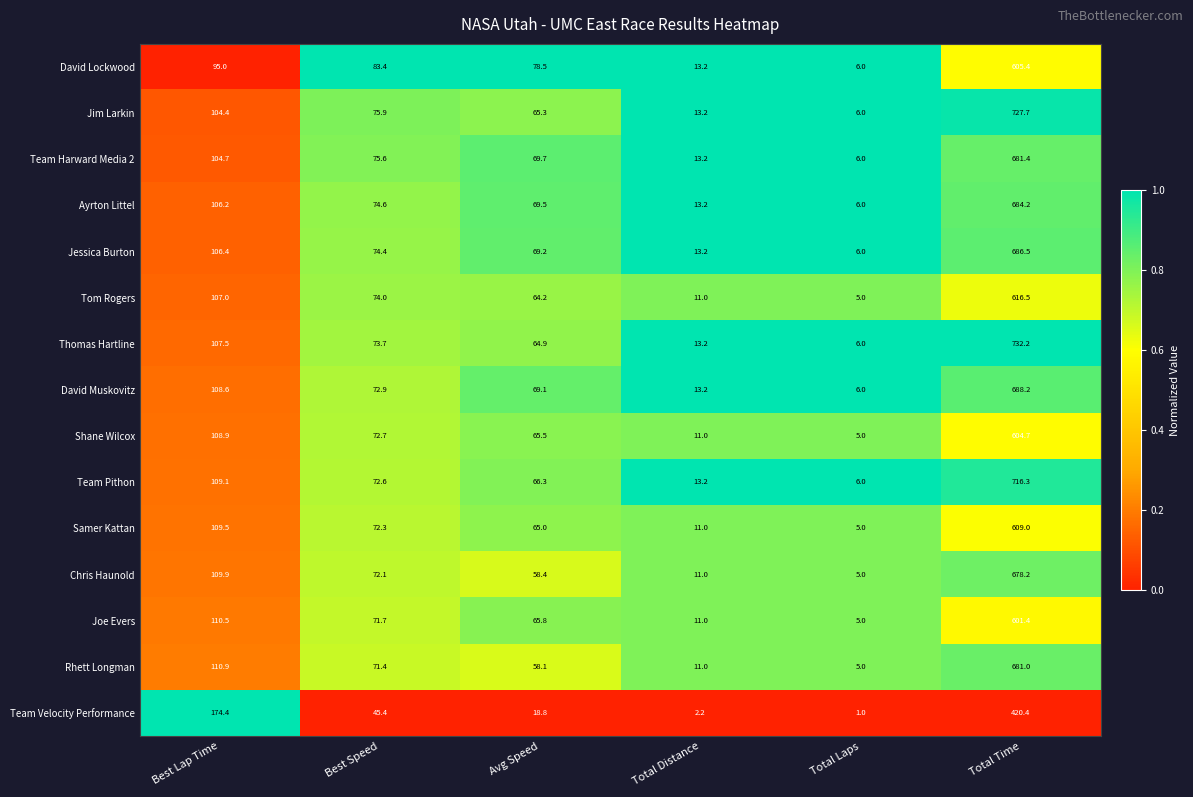

At which label is Shane Wilcox closest to 304?

Best Lap Time